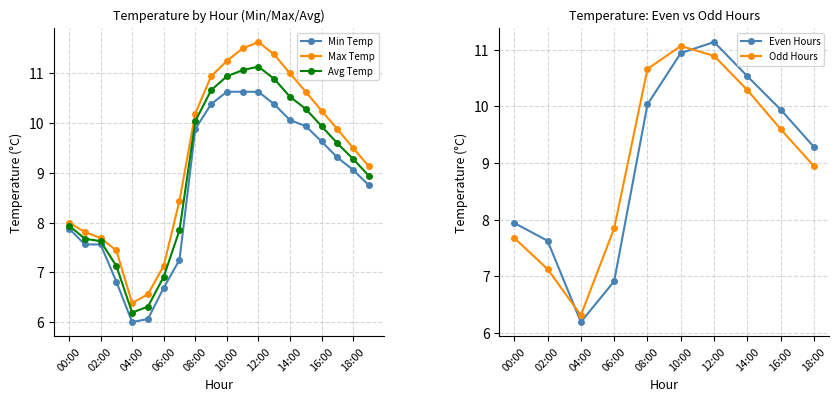

What is the minimum value shown in the chart?

6.0